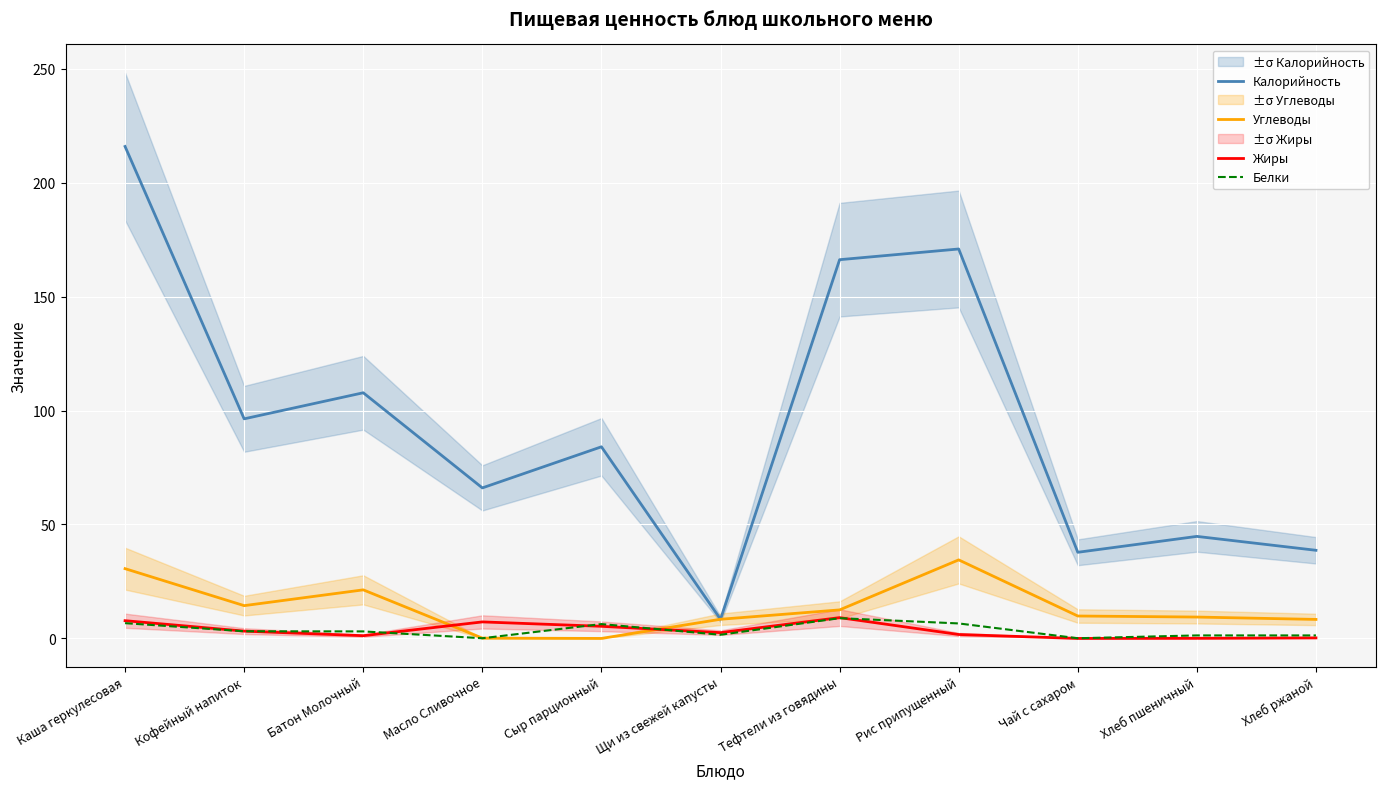

What is the value of the Углеводы point at the 3rd from the left?

21.3